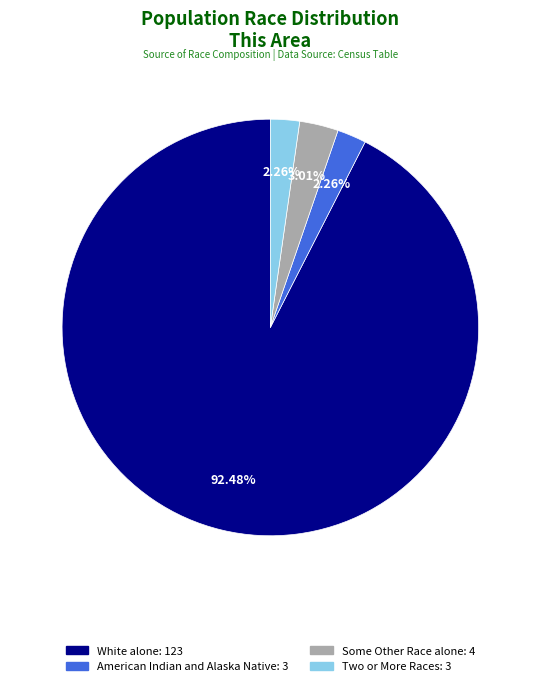

Is there any slice that represents more than half of the pie?

Yes